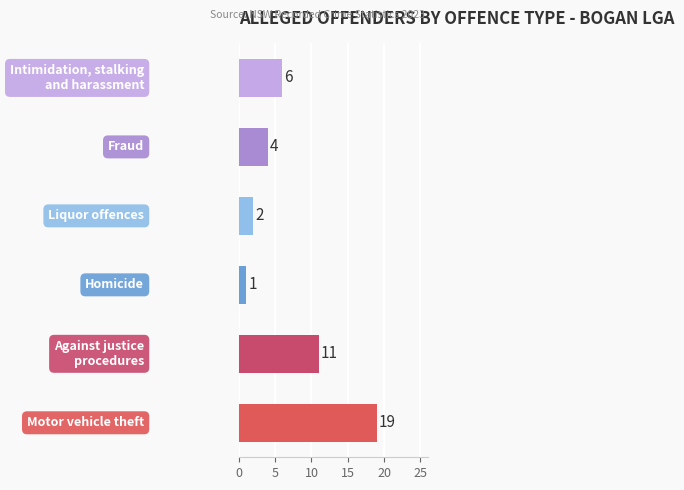

What is the greatest value displayed?

19